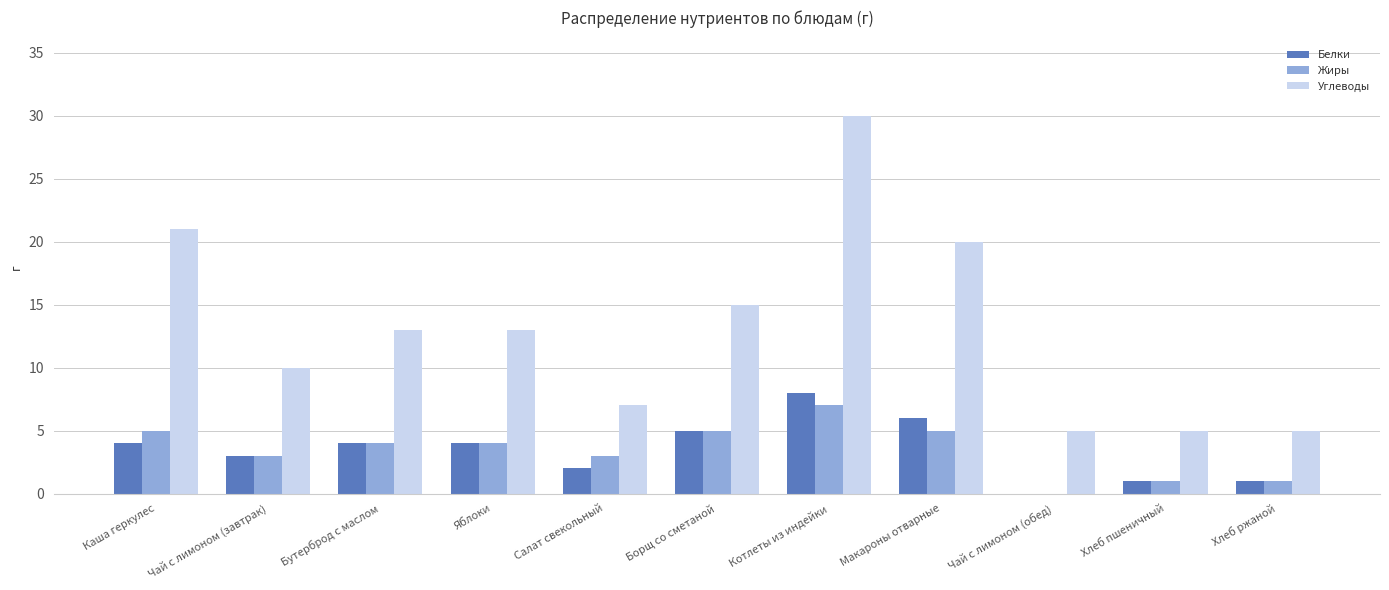

Reading left to right, transcribe all the data shown in this chart.

Белки: Каша геркулес=4	Чай с лимоном (завтрак)=3	Бутерброд с маслом=4	Яблоки=4	Салат свекольный=2	Борщ со сметаной=5	Котлеты из индейки=8	Макароны отварные=6	Чай с лимоном (обед)=0	Хлеб пшеничный=1	Хлеб ржаной=1
Жиры: Каша геркулес=5	Чай с лимоном (завтрак)=3	Бутерброд с маслом=4	Яблоки=4	Салат свекольный=3	Борщ со сметаной=5	Котлеты из индейки=7	Макароны отварные=5	Чай с лимоном (обед)=0	Хлеб пшеничный=1	Хлеб ржаной=1
Углеводы: Каша геркулес=21	Чай с лимоном (завтрак)=10	Бутерброд с маслом=13	Яблоки=13	Салат свекольный=7	Борщ со сметаной=15	Котлеты из индейки=30	Макароны отварные=20	Чай с лимоном (обед)=5	Хлеб пшеничный=5	Хлеб ржаной=5